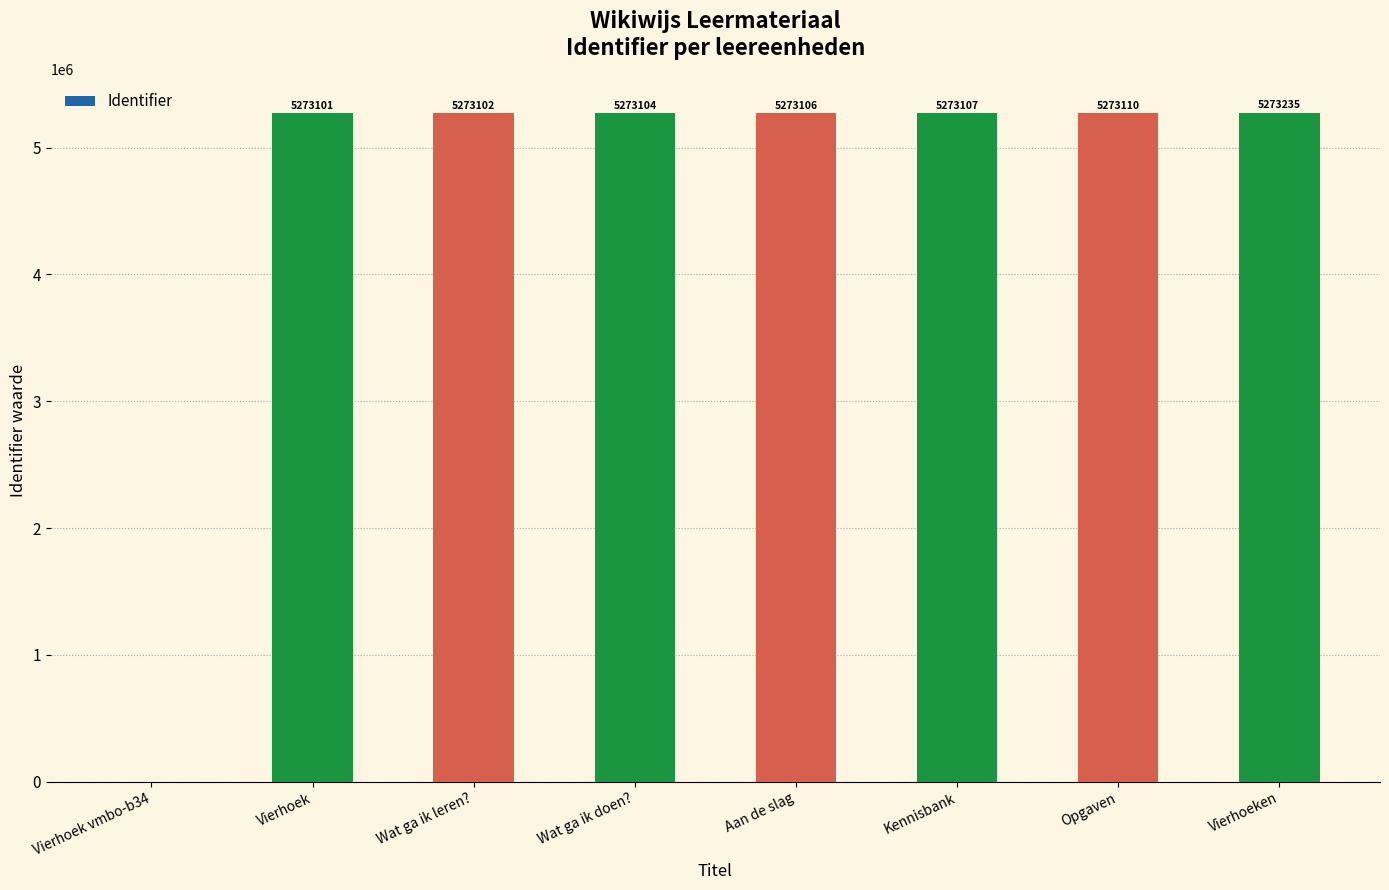

At which label is the value closest to 2636617?

Vierhoek